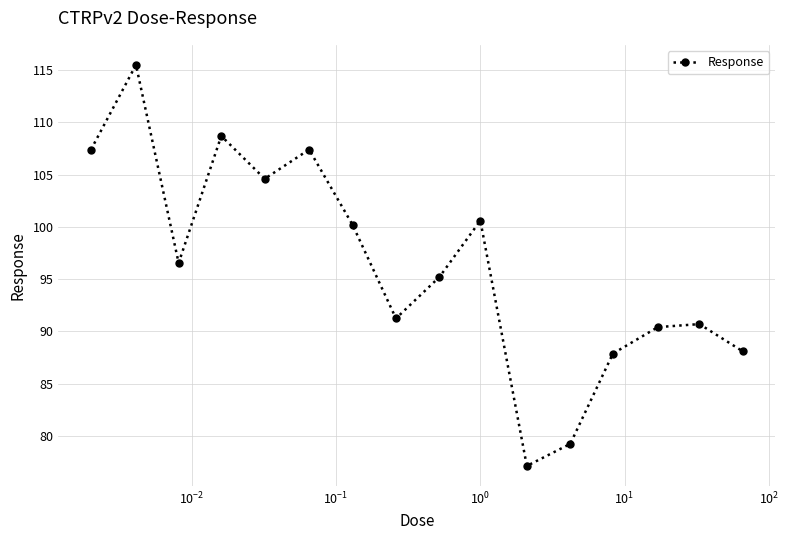

What is the difference between the maximum and second lowest values?

36.3